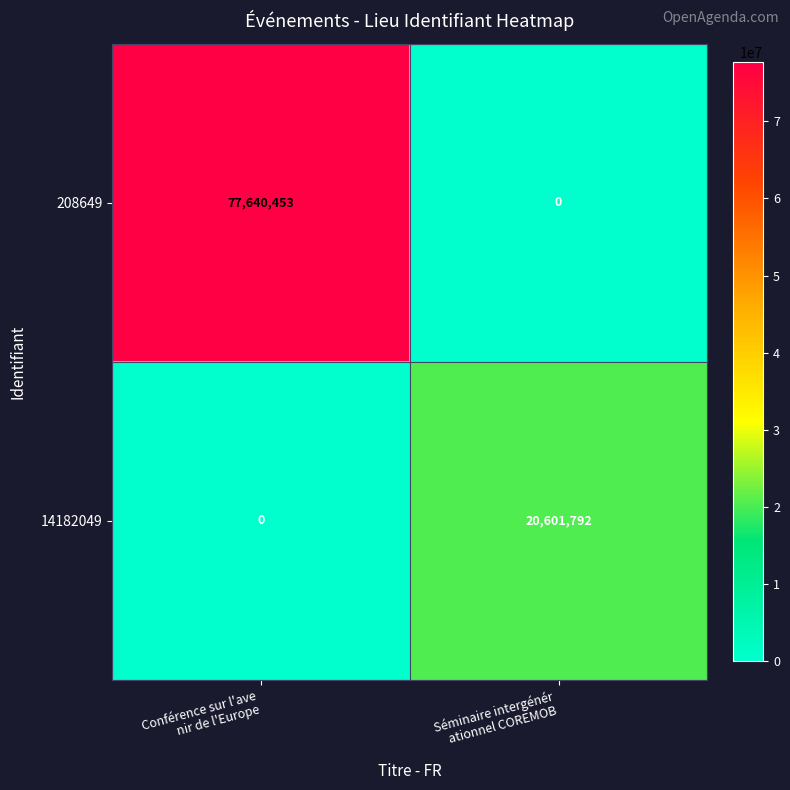

At how many categories does at least one series exceed 2916072?

2